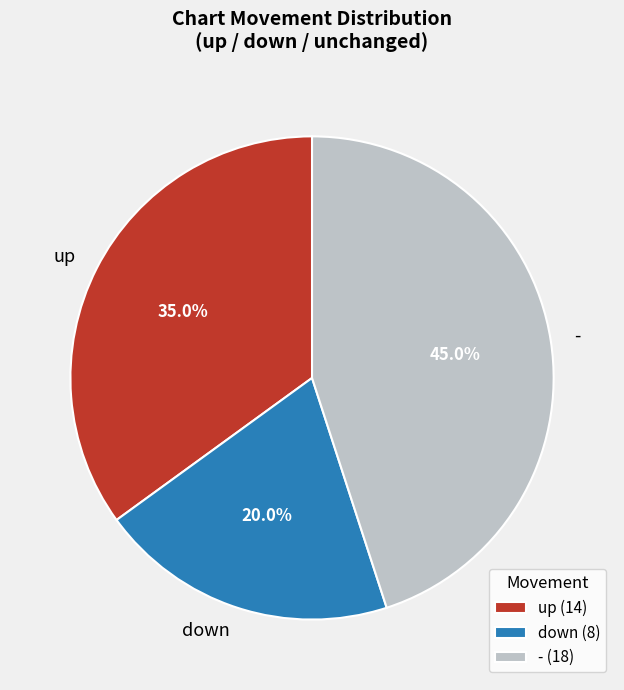

Approximately how many times larger is the value at up compared to -?

0.8